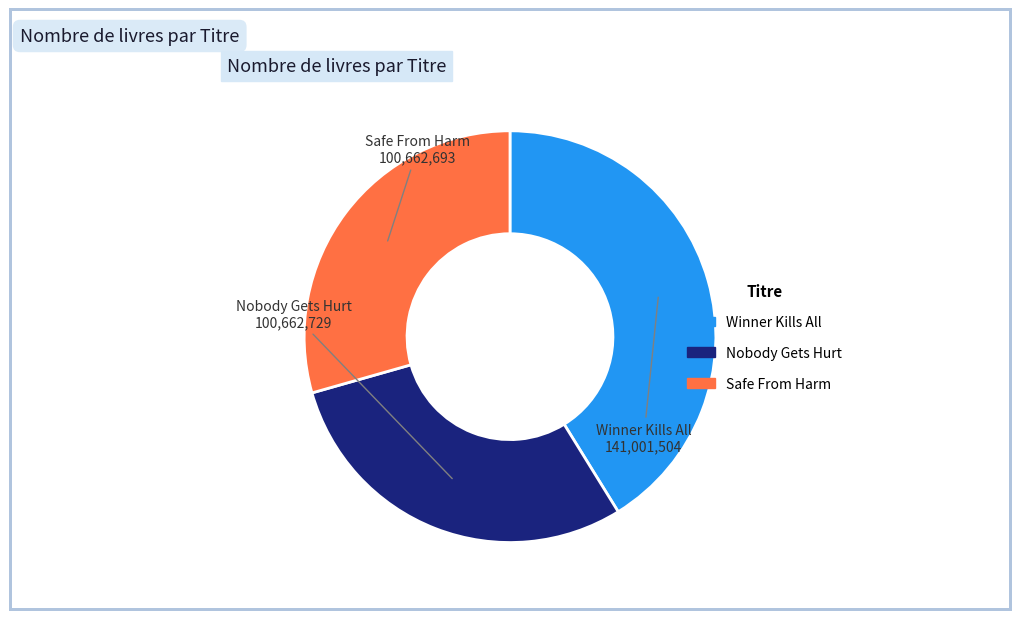

What is the largest slice in the pie chart?

Winner Kills All